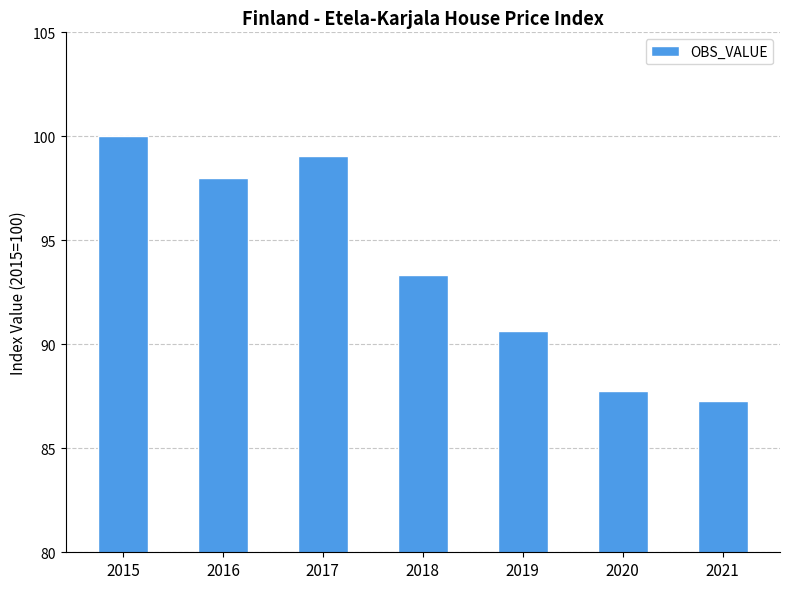

What is the maximum value shown in the chart?

100.0